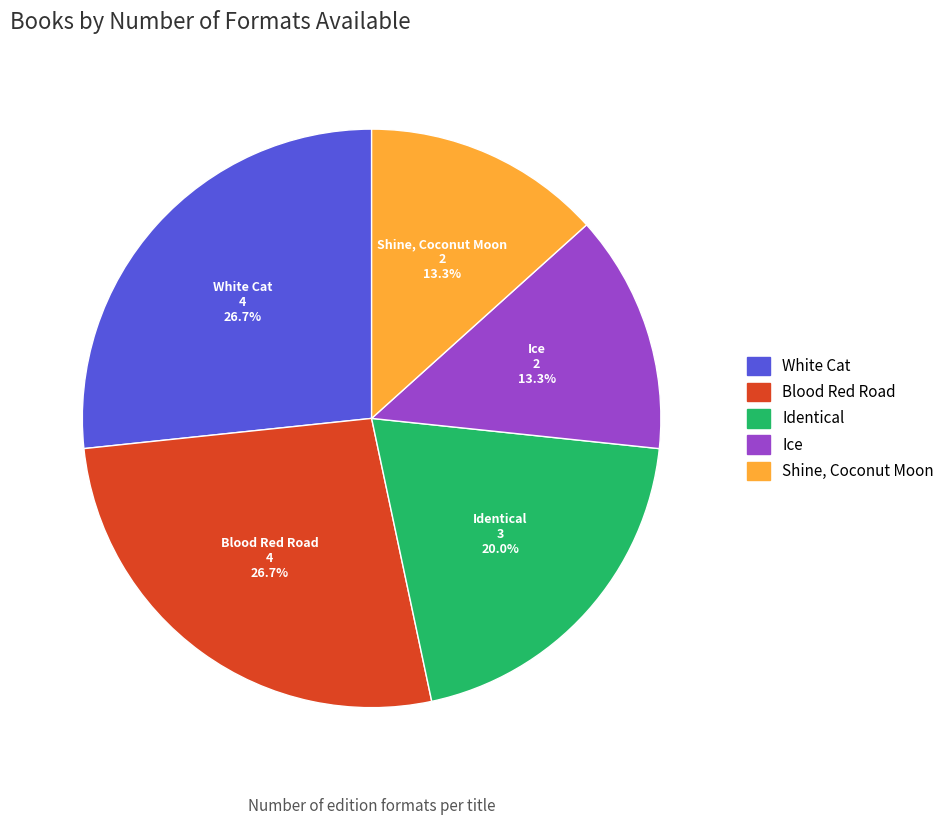

What percentage is the White Cat slice, to the nearest percent?

27%